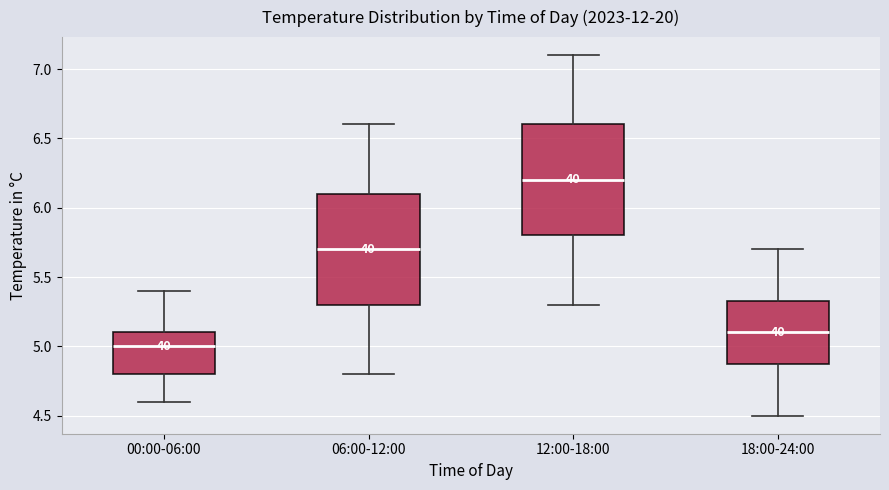

Reading left to right, transcribe this box plot: for each box, give where its median line is, the range the box spans, and where its two whiskers end, as read against the y-axis. The values are not printed on the chart, so give them approximately, as read against the axis.

00:00-06:00: median 5.00, box 4.80 to 5.10, whiskers 4.60 to 5.40
06:00-12:00: median 5.70, box 5.30 to 6.10, whiskers 4.80 to 6.60
12:00-18:00: median 6.20, box 5.80 to 6.60, whiskers 5.30 to 7.10
18:00-24:00: median 5.10, box 4.90 to 5.35, whiskers 4.50 to 5.70